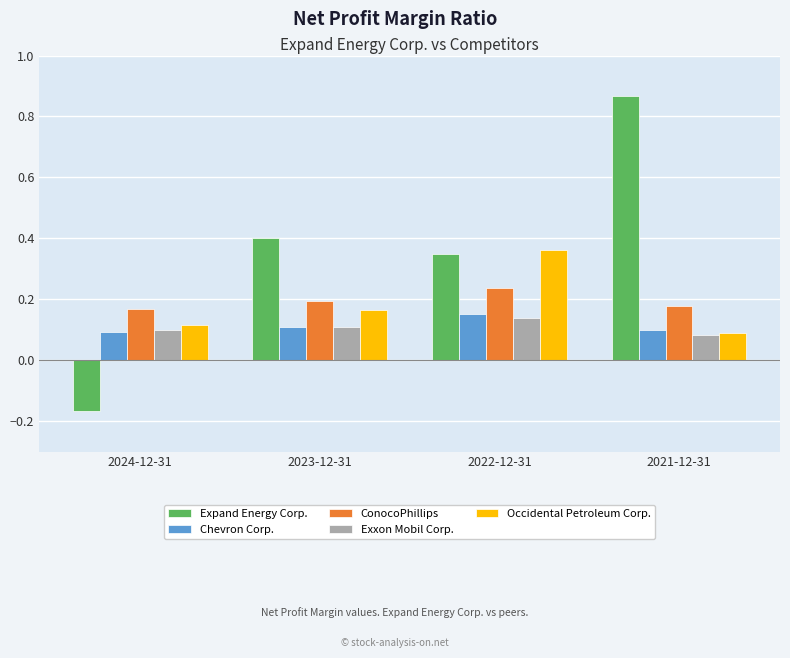

What is the label of the 3rd bar from the left?

2022-12-31